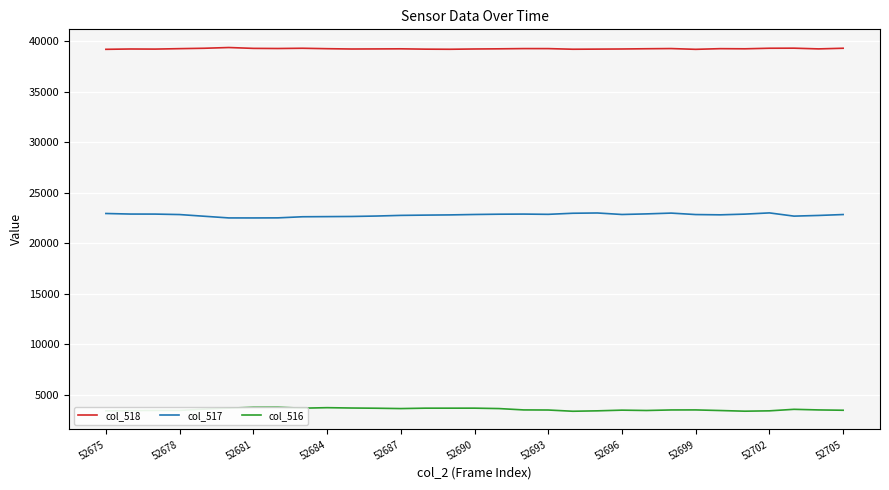

True or false: col_518 and col_516 intersect in this chart.

False